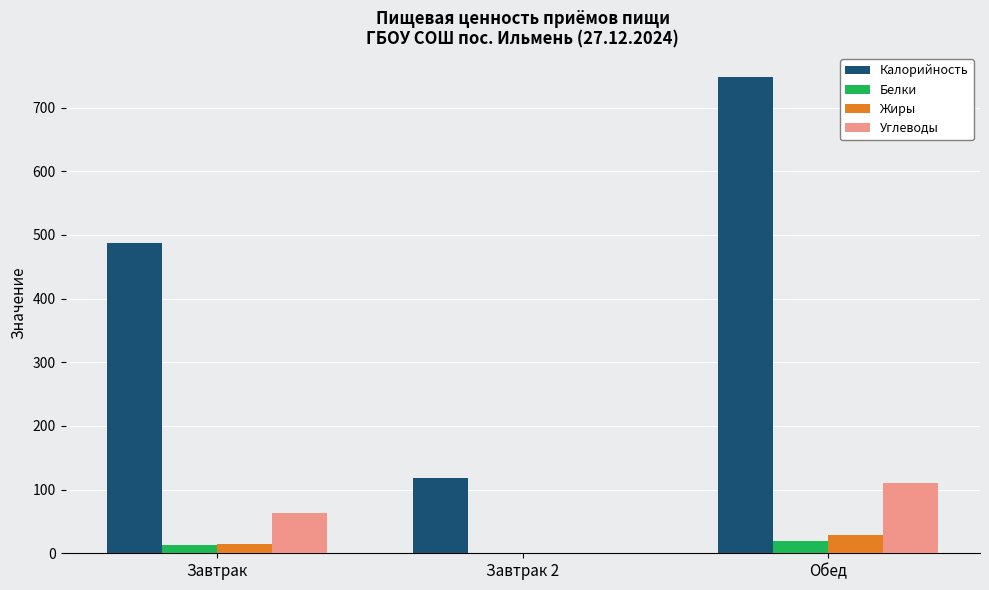

Which series has the widest spread of values?

Калорийность